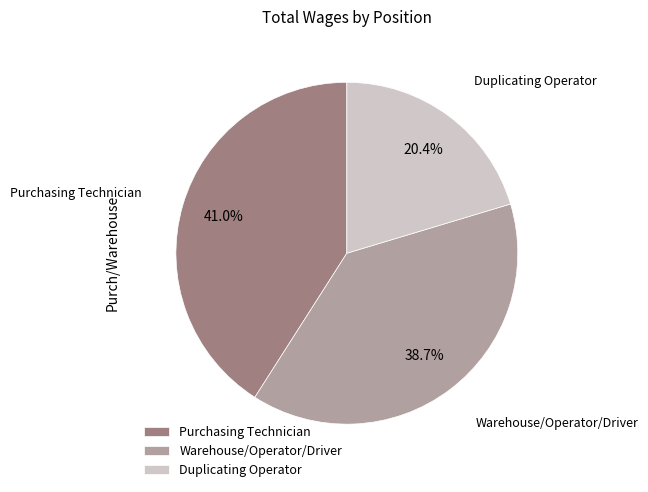

What percentage is the Warehouse/Operator/Driver slice, to the nearest percent?

39%